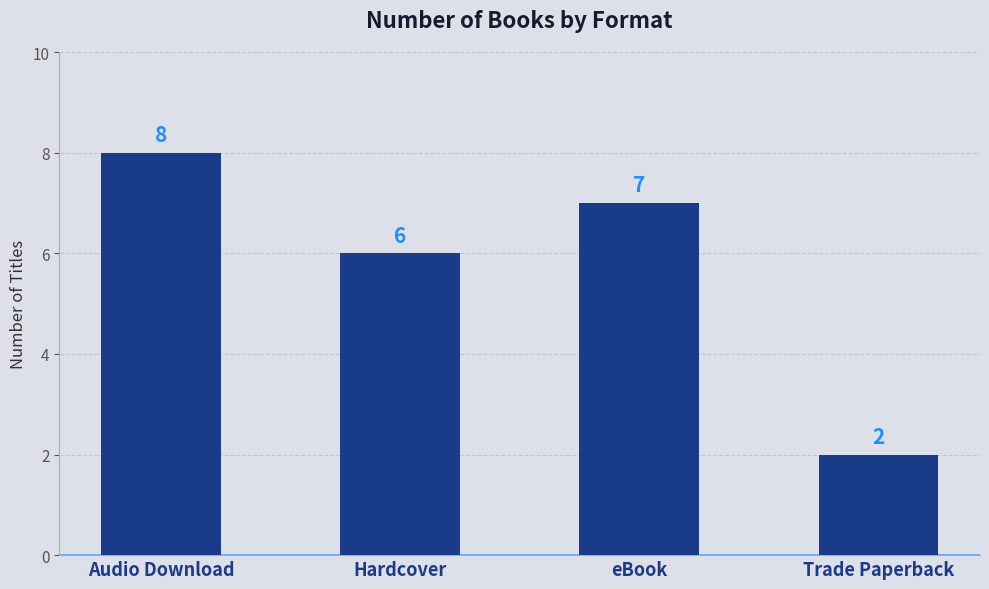

What is the difference between the values at Audio Download and Hardcover?

2